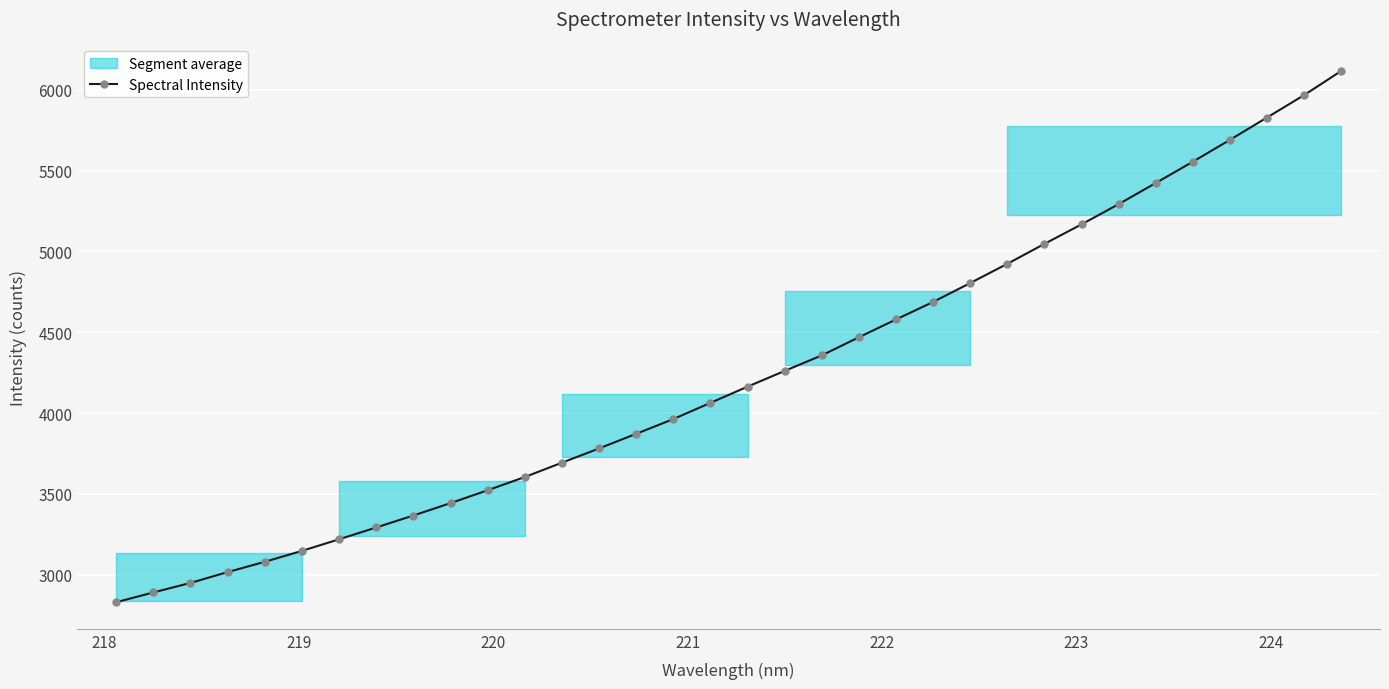

Is this an area chart (filled region under the line)?

No